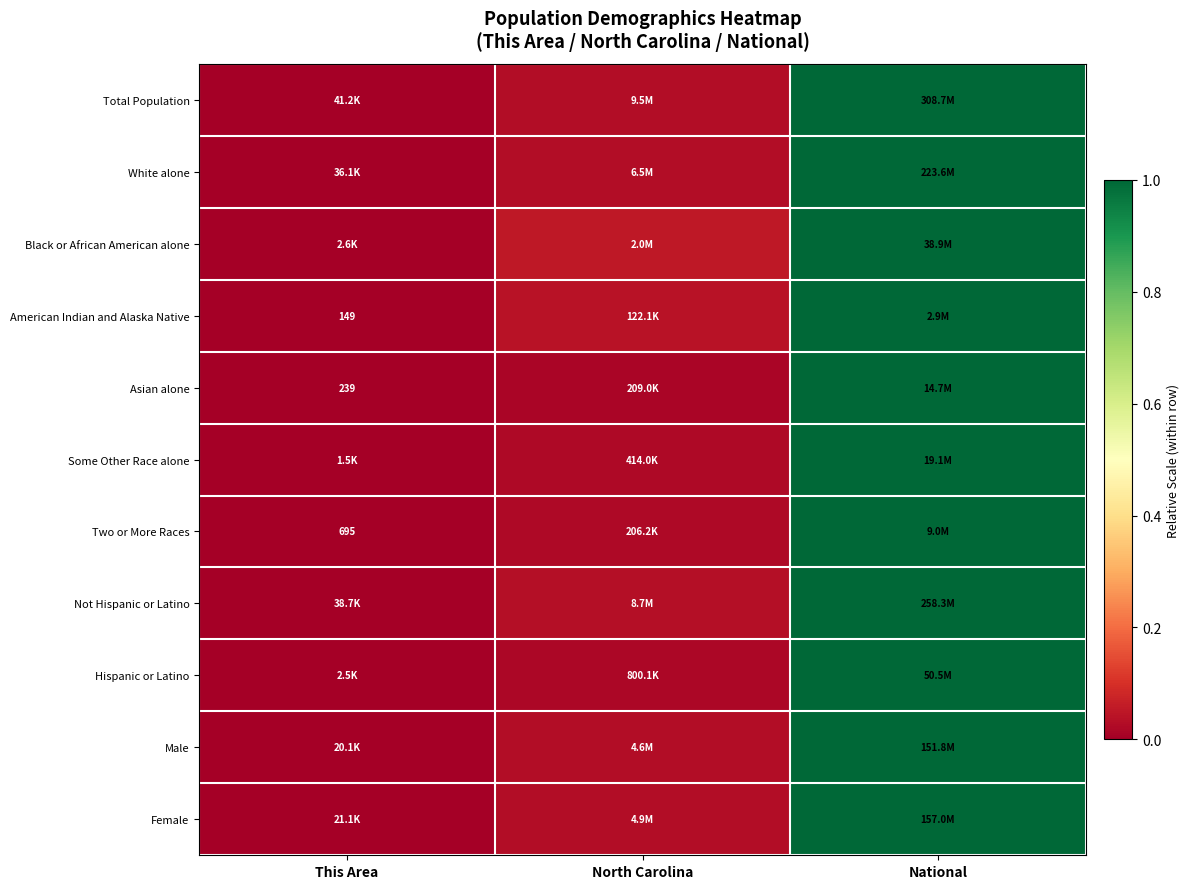

Which series has the largest range (max minus min)?

Total Population